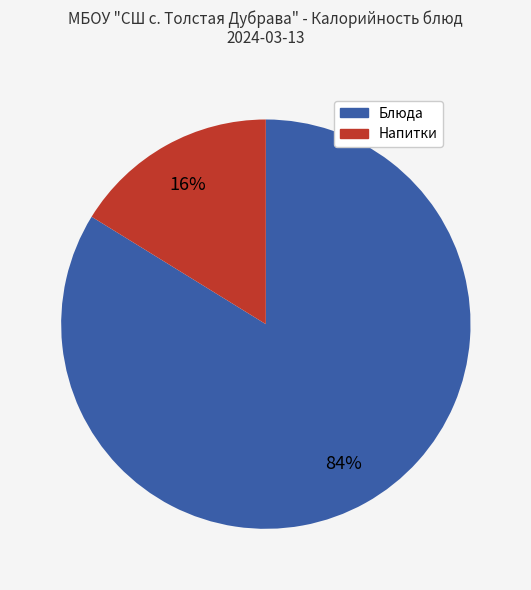

Does any single category account for the majority?

Yes